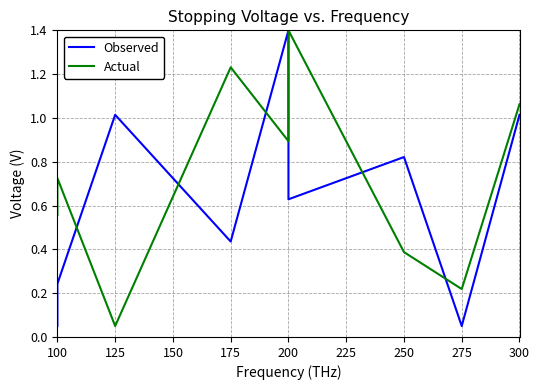

What is the difference between the second highest and minimum values in the Observed series?

1.0